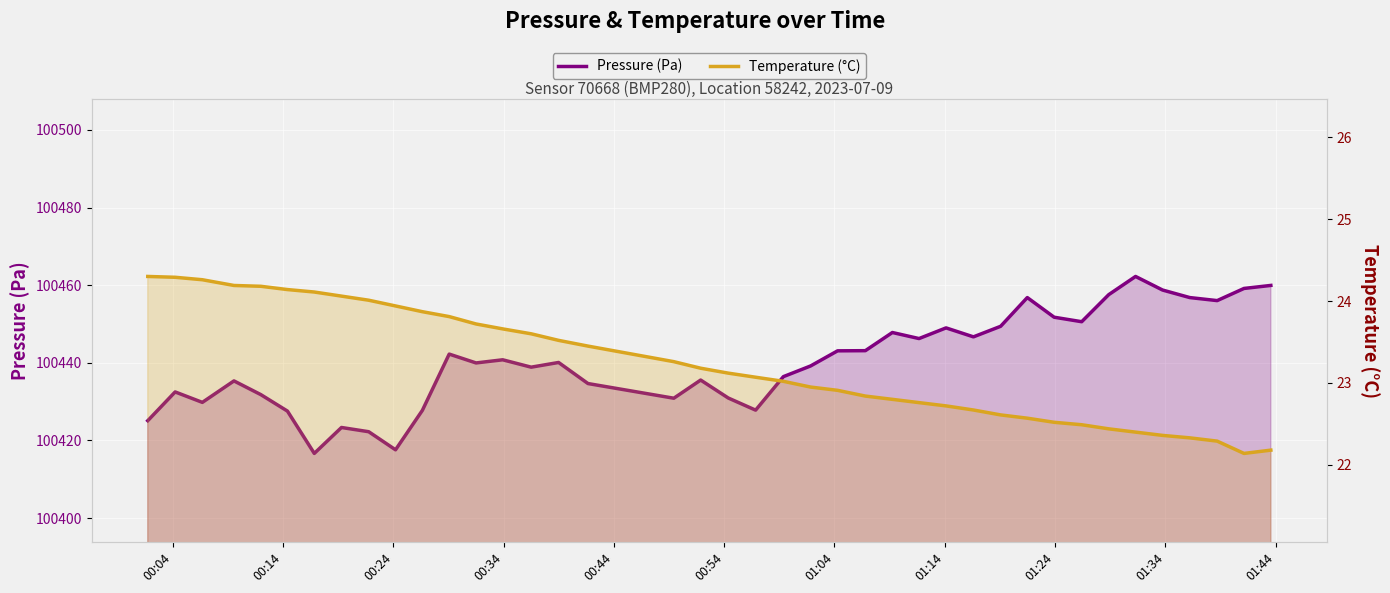

What is the difference between the second highest and minimum values in the Temperature (°C) series?

2.1